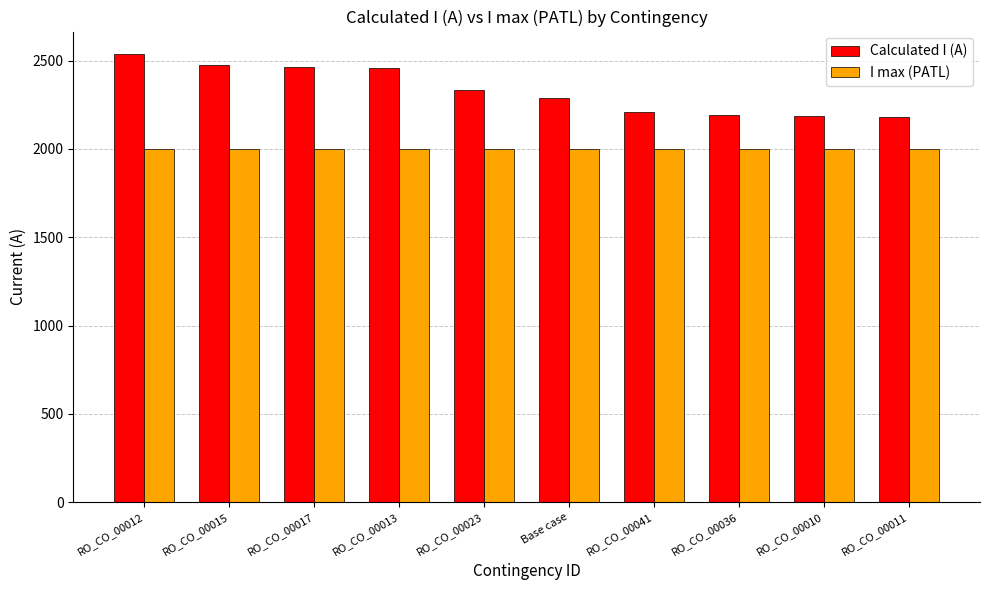

Read the Calculated I (A) value at RO_CO_00023, to the nearest 50.

2350